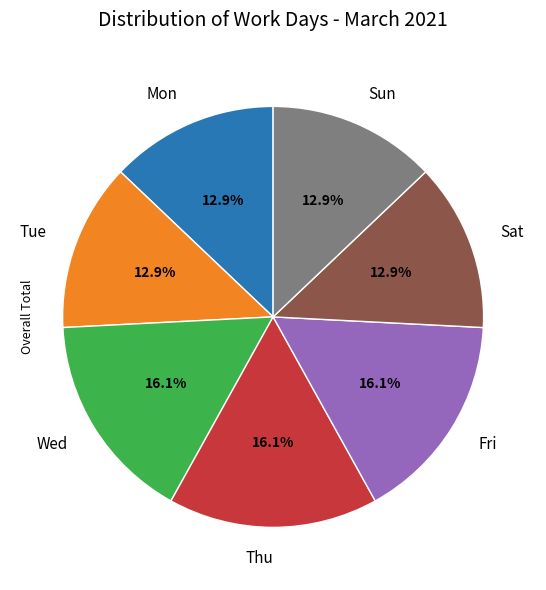

Is there a majority slice in this chart?

No